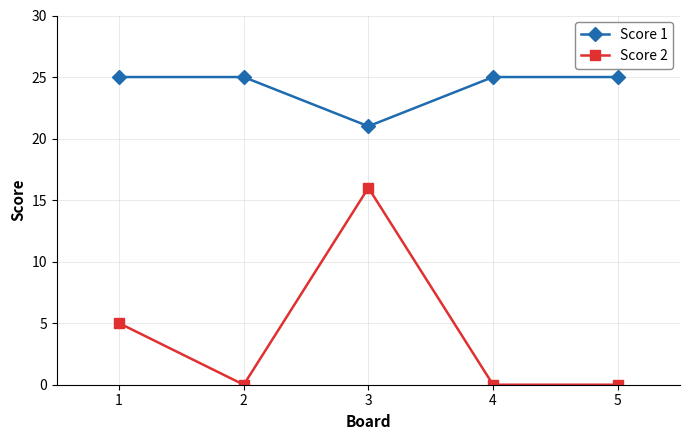

The value of Score 1 at 3 is 21. True or false?

True